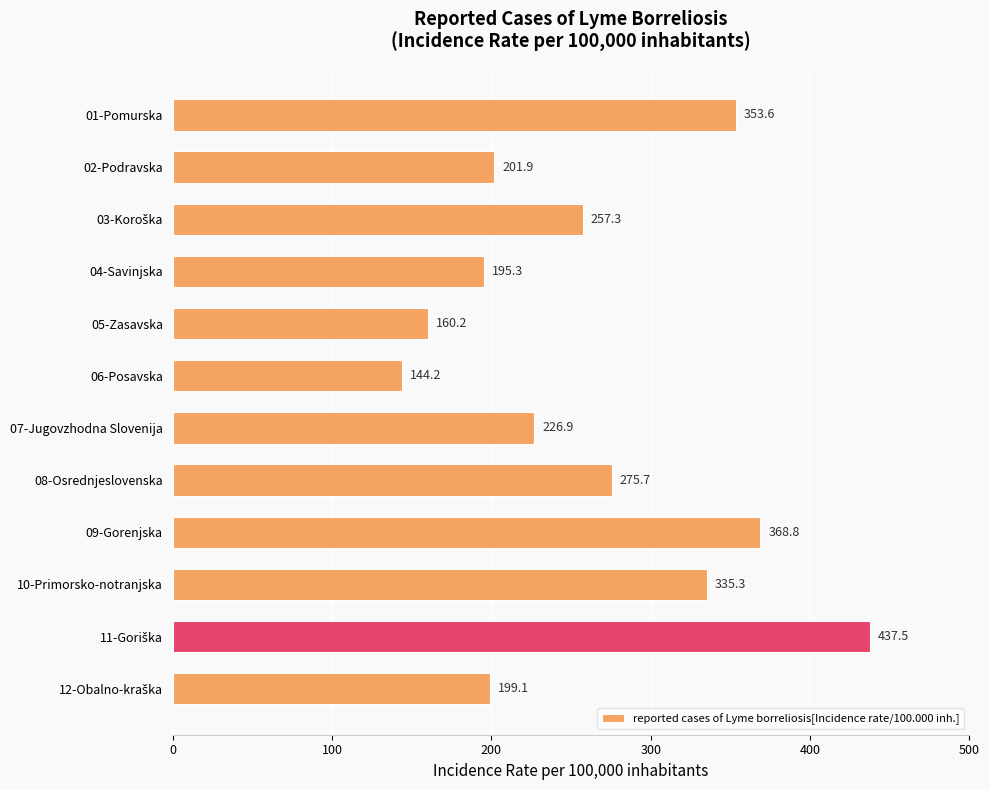

What is the value of the 7th bar from the top?

226.9